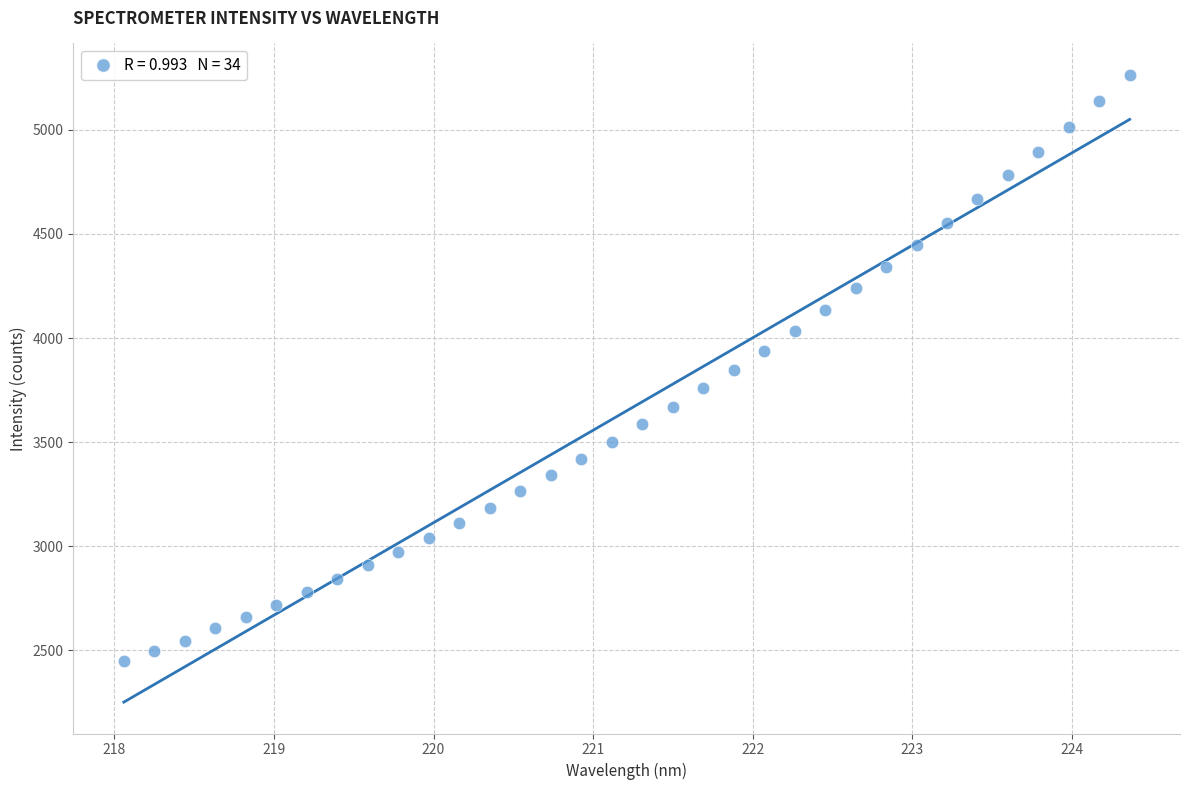

What is the range of X values (max minus min)?

6.3